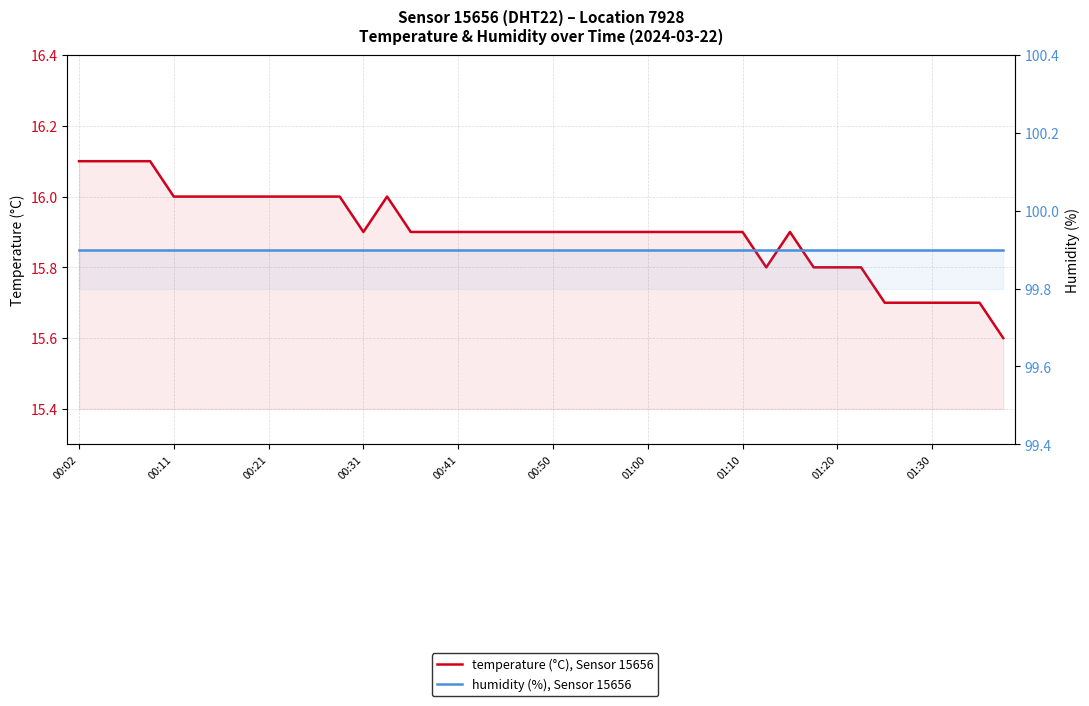

True or false: temperature (°C), Sensor 15656 and humidity (%), Sensor 15656 intersect in this chart.

False